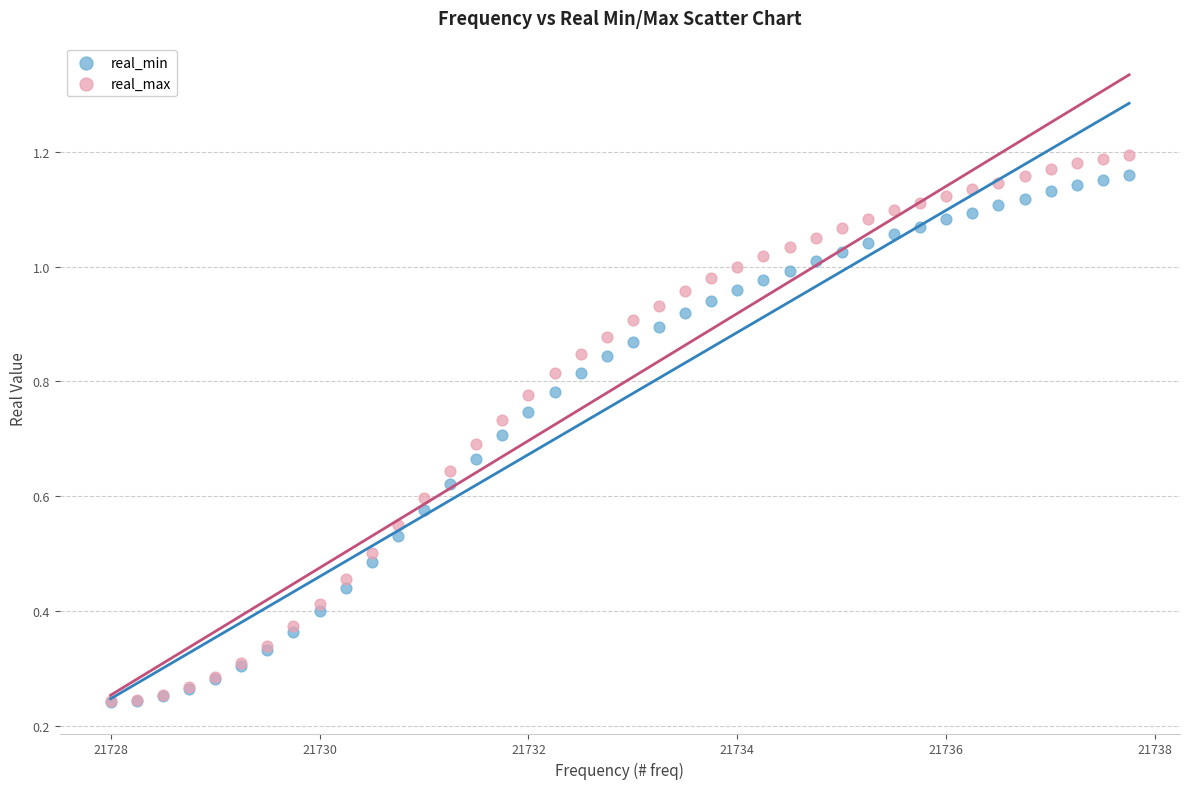

What are all the series names shown in the legend?

real_min, real_max